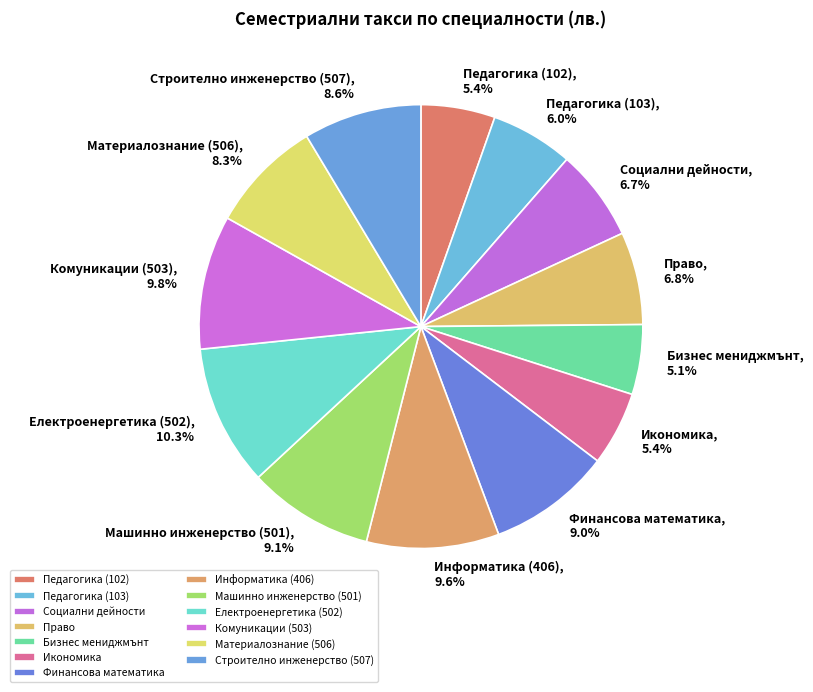

Is the sum of Строително инженерство (507) and Икономика greater than half?

No